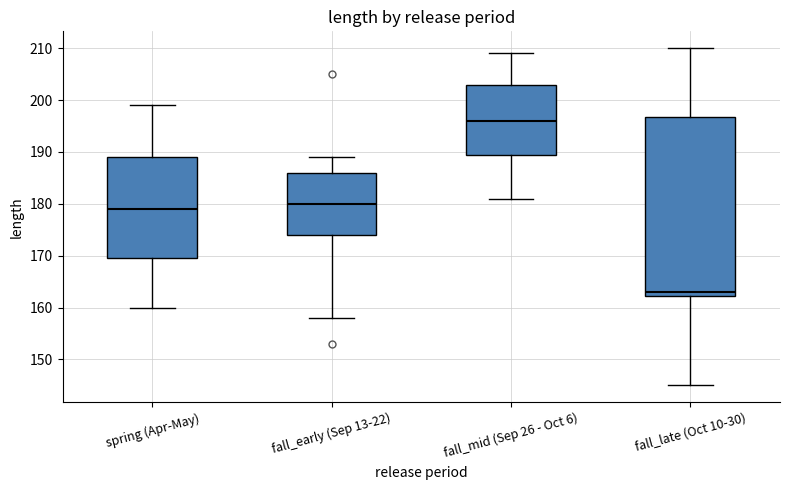

Reading left to right, read every box against the y-axis: the position of its median line, the range the box covers, and the ends of its whiskers. The values are not printed on the chart, so give them approximately, as read against the axis.

spring (Apr-May): median 179, box 170 to 189, whiskers 160 to 199
fall_early (Sep 13-22): median 180, box 174 to 186, whiskers 158 to 189
fall_mid (Sep 26 - Oct 6): median 196, box 190 to 203, whiskers 181 to 209
fall_late (Oct 10-30): median 163, box 162 to 197, whiskers 145 to 210